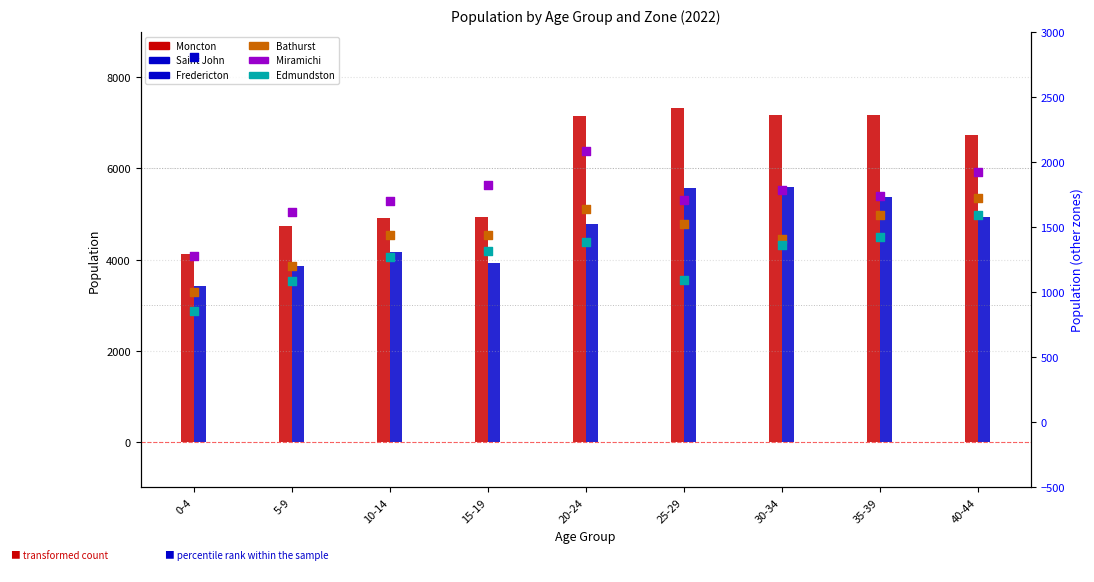

At how many categories does at least one series exceed 2213?

9